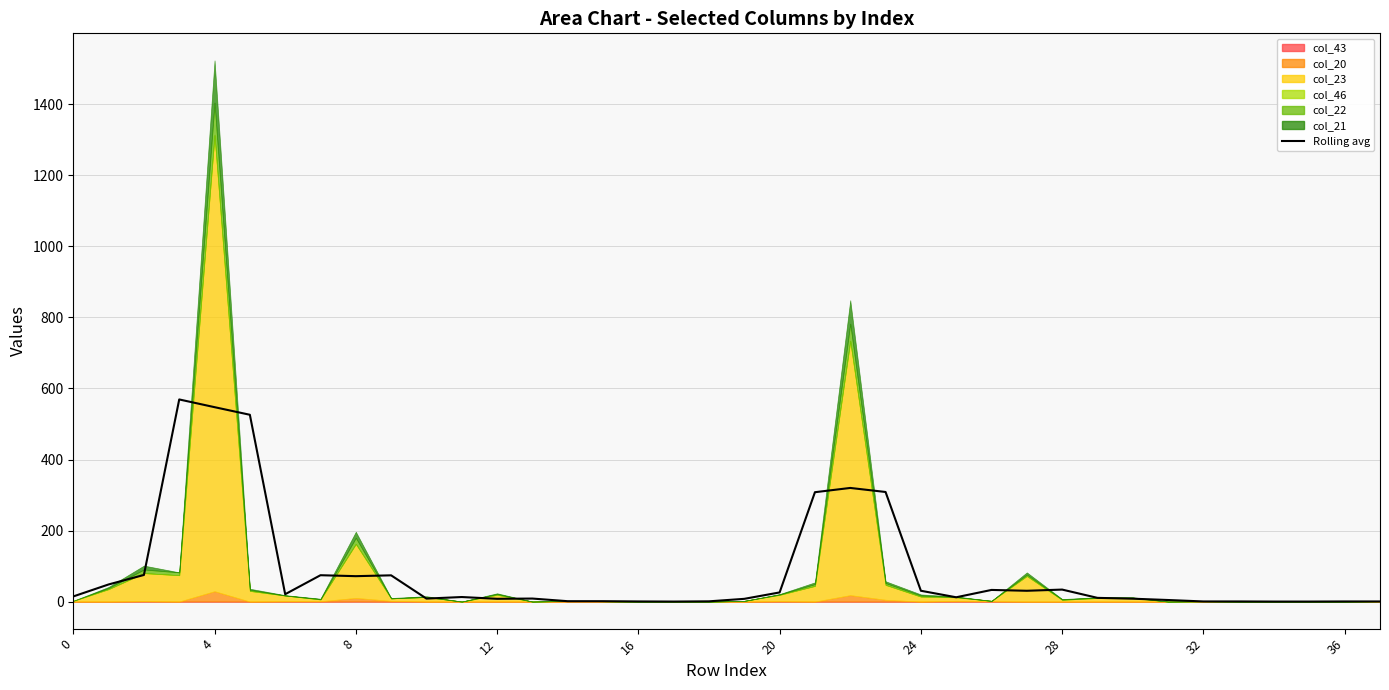

Approximately how many times larger is the value at 30 compared to 36?

0.1